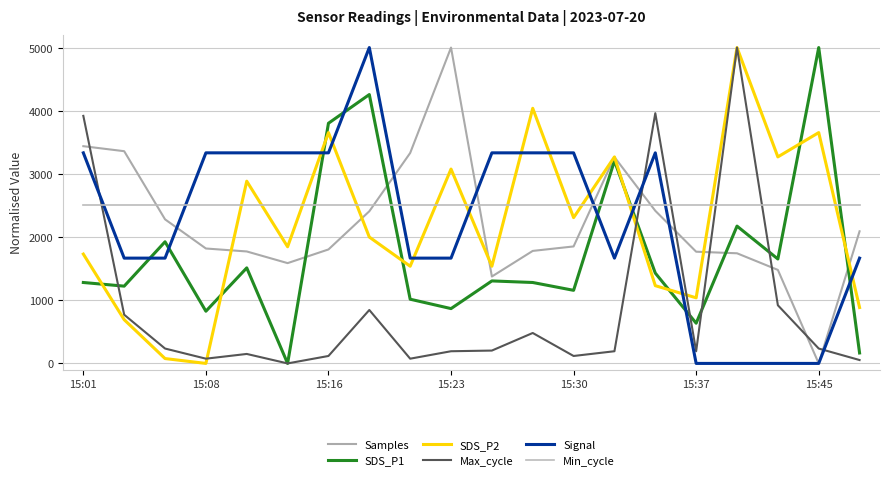

How many lines are shown in the chart?

6